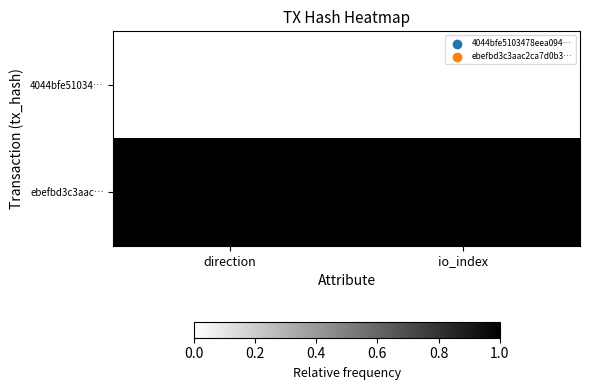

Reading left to right, list all the values displayed in this chart.

4044bfe51034…: direction=0	io_index=0
ebefbd3c3aac…: direction=1	io_index=1